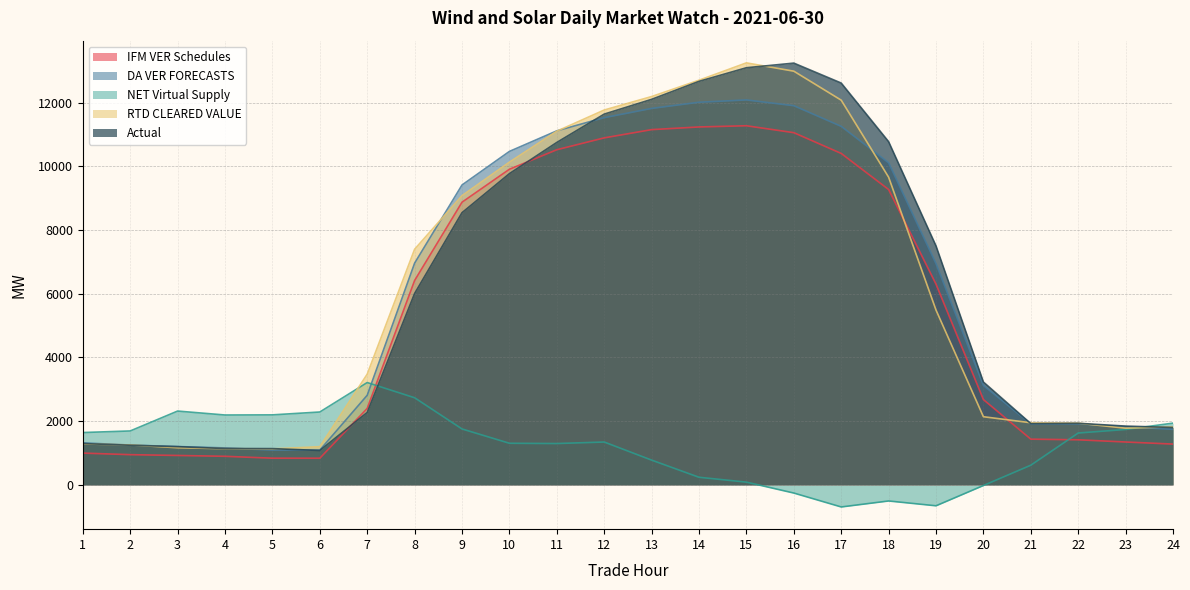

How many interior local valleys does the Actual series have?

2